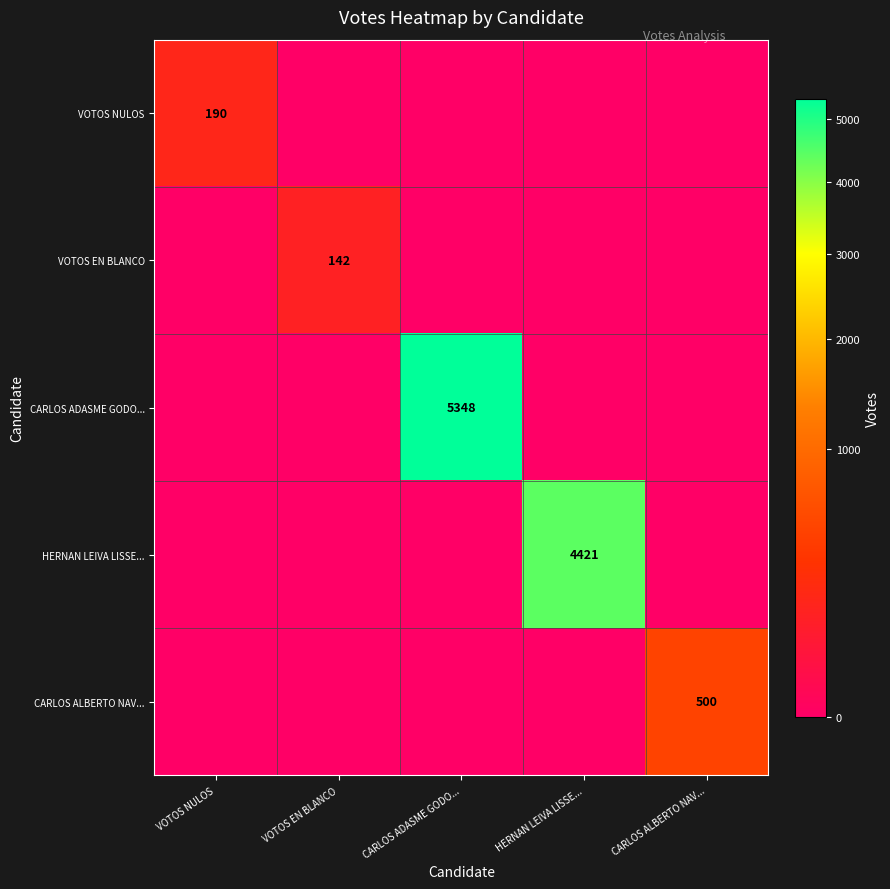

True or false: CARLOS ALBERTO NAV... has a value of 123 at CARLOS ALBERTO NAV....

False